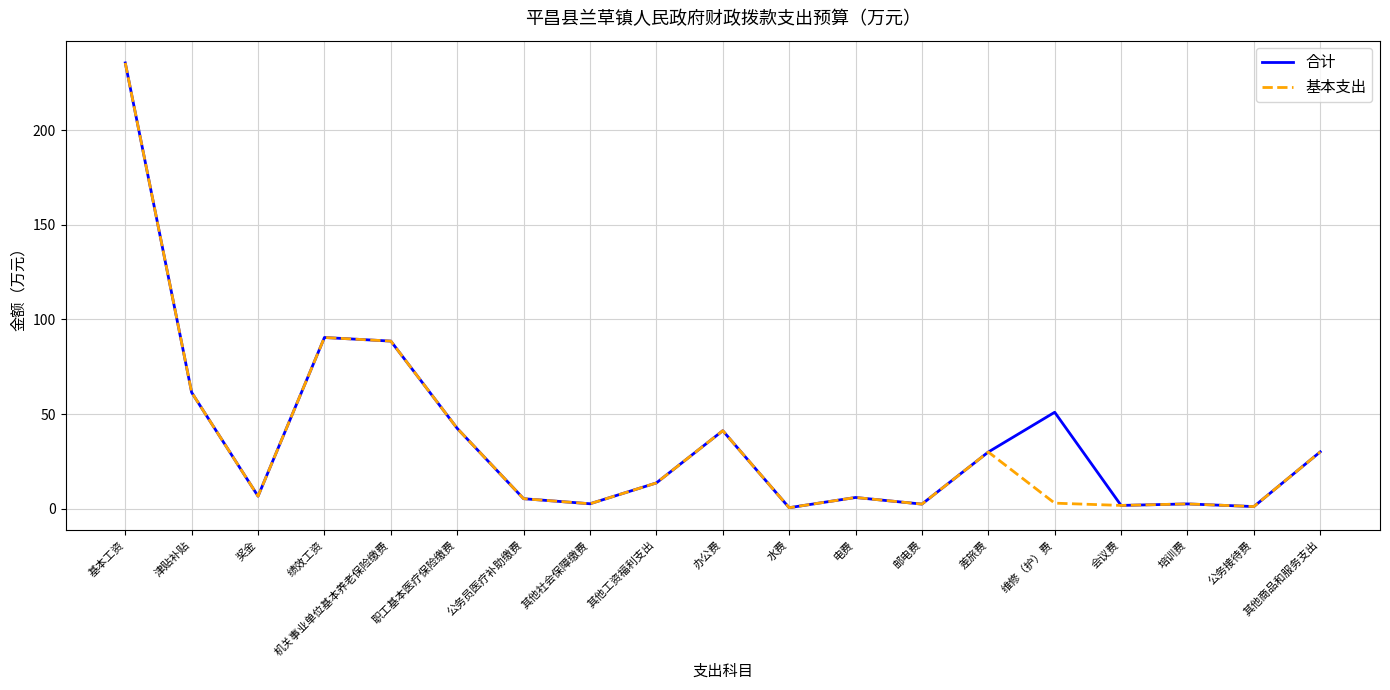

What are all the series names shown in the legend?

合计, 基本支出